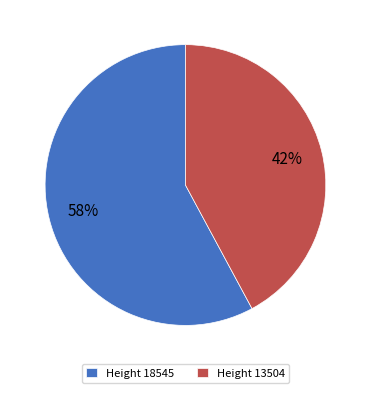

Is the sum of Height 18545 and Height 13504 greater than half?

Yes